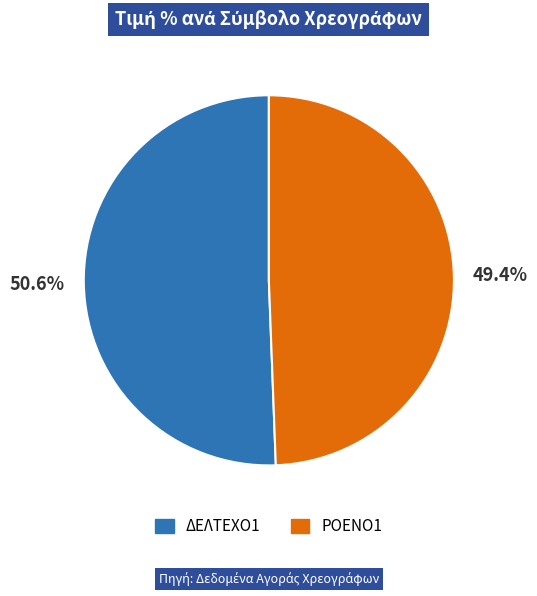

Which has a higher value, ΡΟΕΝΟ1 or ΔΕΛΤΕΧΟ1?

ΔΕΛΤΕΧΟ1